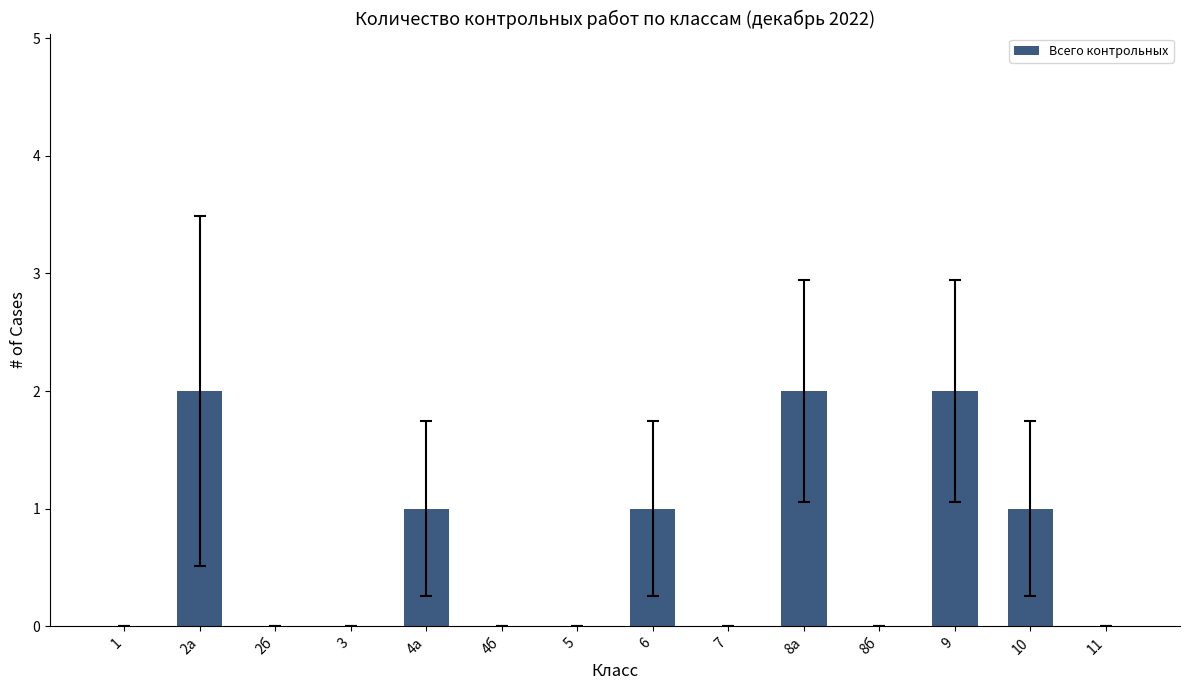

What is the difference between the values at 2б and 8а?

2